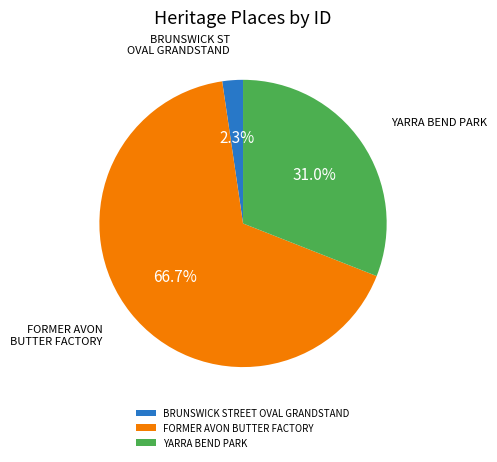

What is the majority slice?

FORMER AVON BUTTER FACTORY